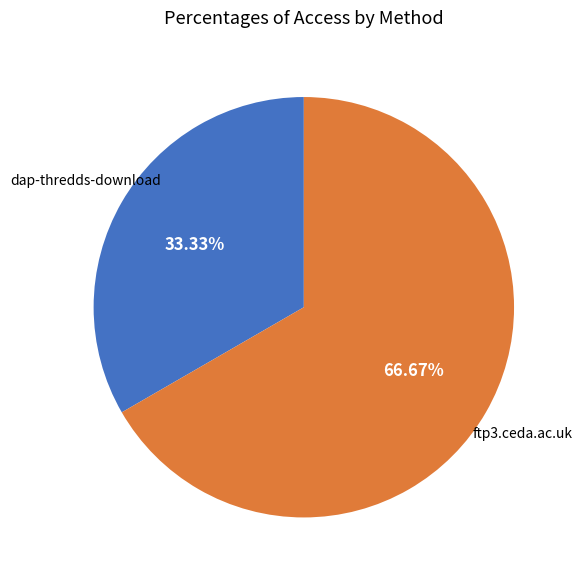

Does any single category account for the majority?

Yes